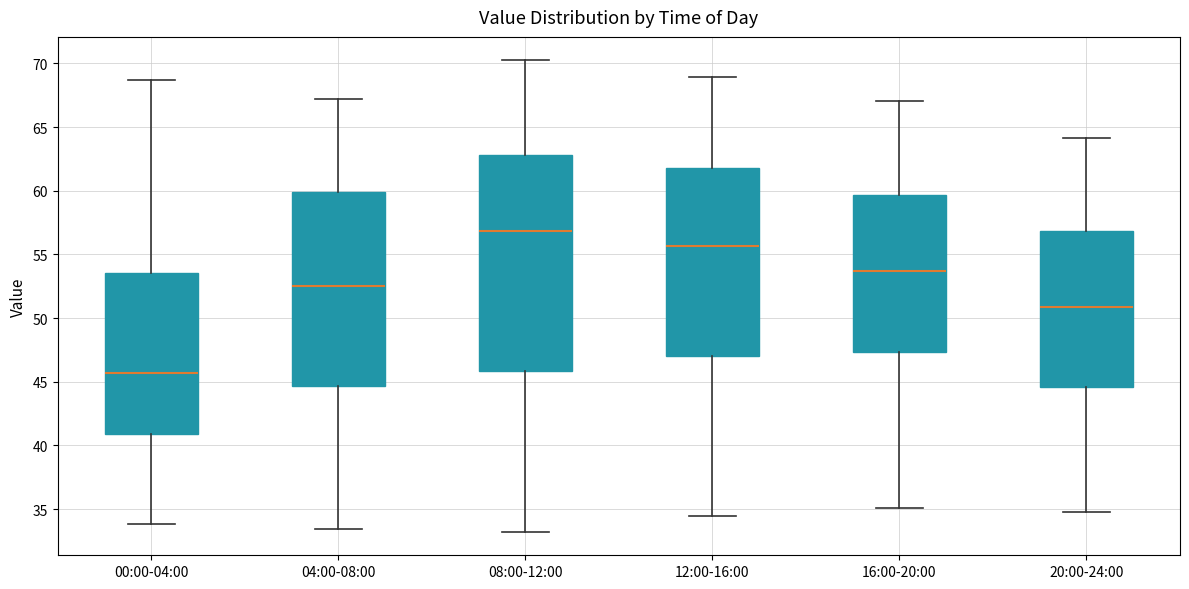

Which box's median line is the highest?

08:00-12:00